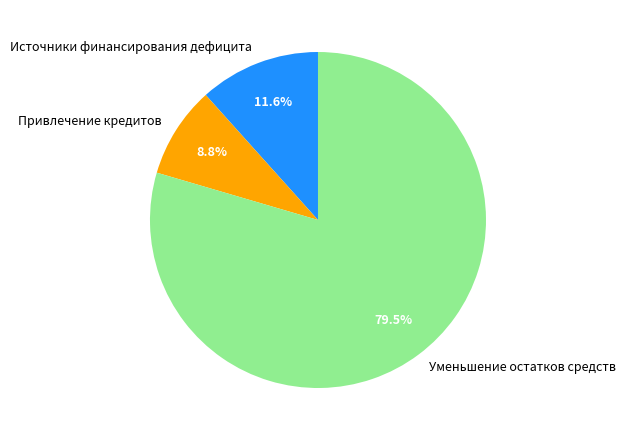

Which category has the biggest portion of the pie?

Уменьшение остатков средств